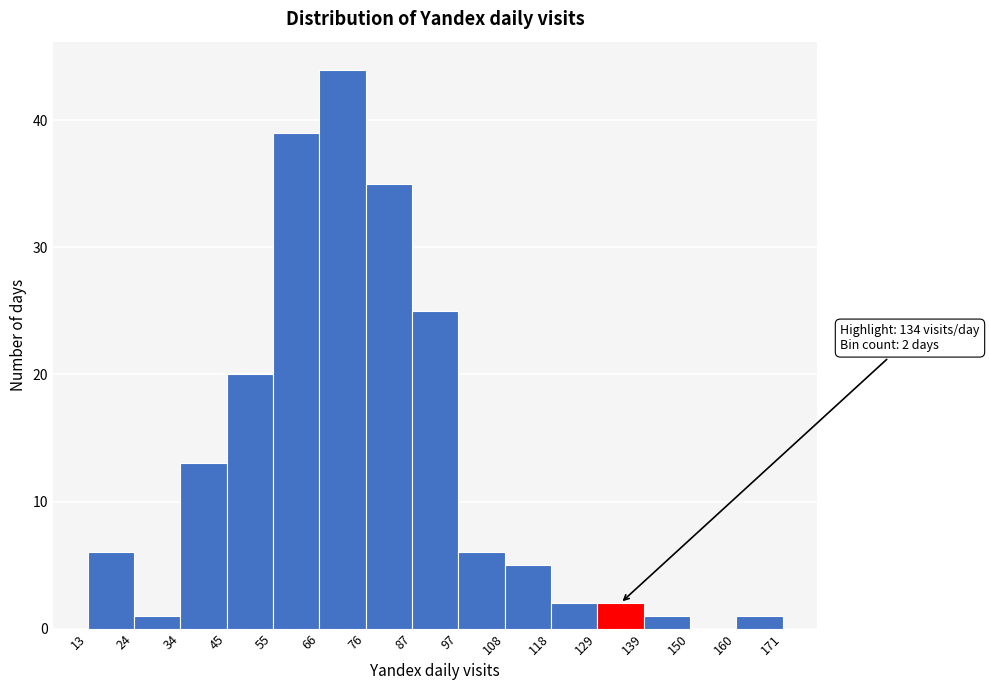

Over which range of the x-axis is the bar tallest?

66 to 76